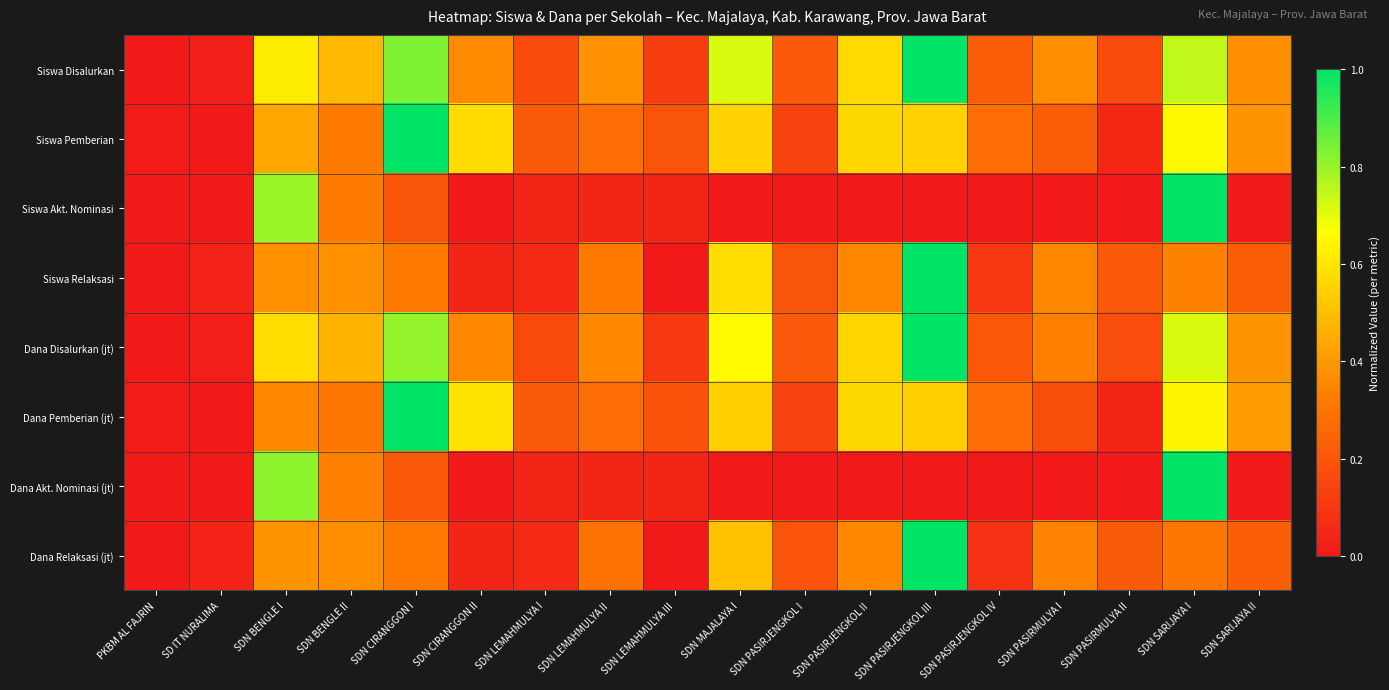

Between SDN PASIRMULYA II and SDN SARIJAYA II, which is larger?

SDN SARIJAYA II